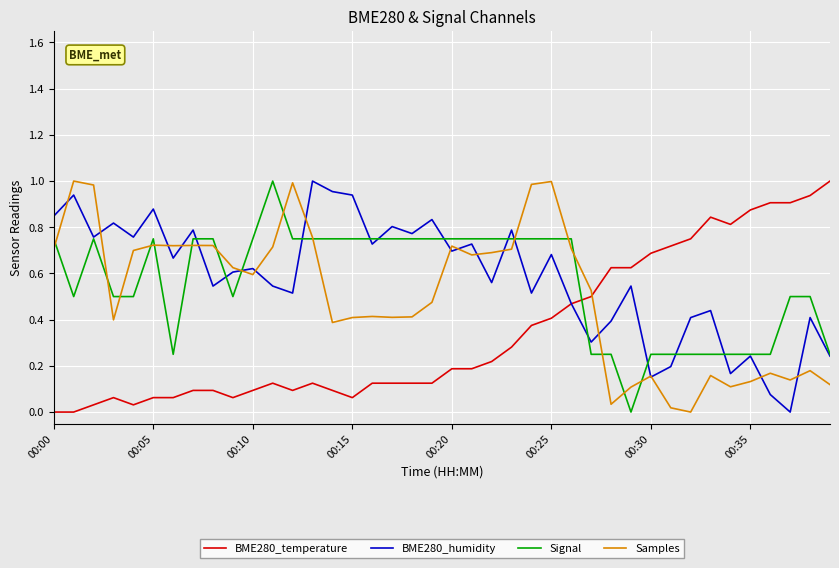

How many intersections are there between Samples and BME280_temperature?

1